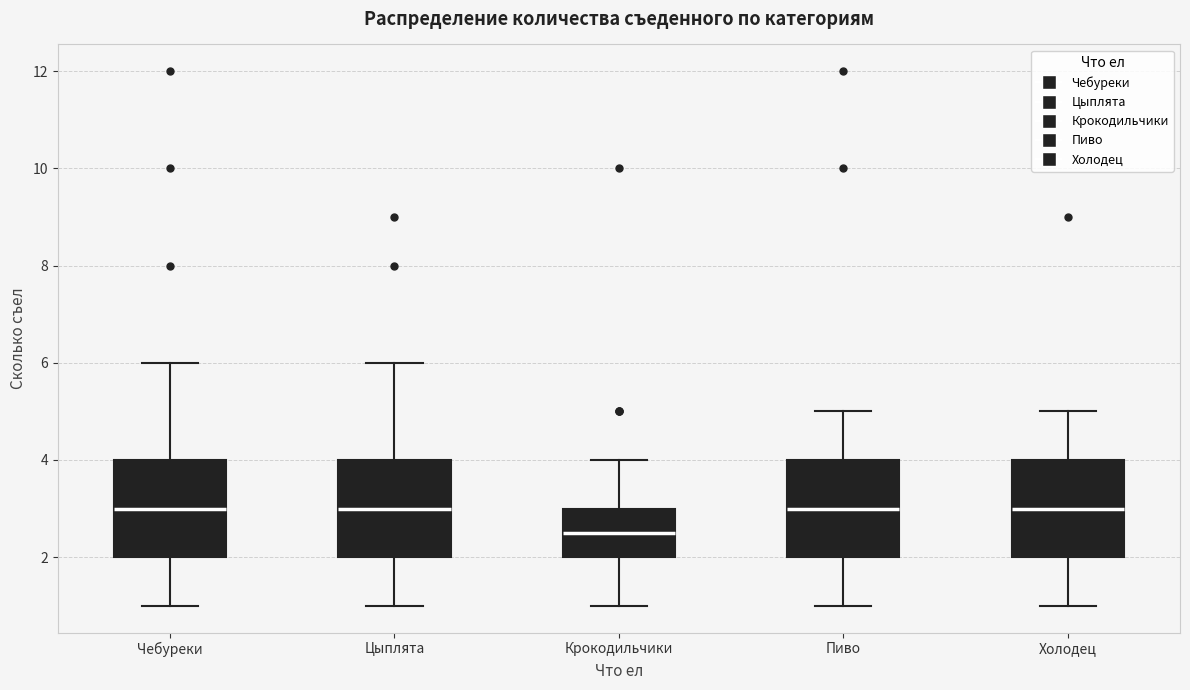

Reading left to right, read every box against the y-axis: the position of its median line, the range the box covers, and the ends of its whiskers. The values are not printed on the chart, so give them approximately, as read against the axis.

Чебуреки: median 3.0, box 2.0 to 4.0, whiskers 1.0 to 6.0
Цыплята: median 3.0, box 2.0 to 4.0, whiskers 1.0 to 6.0
Крокодильчики: median 2.6, box 2.0 to 3.0, whiskers 1.0 to 4.0
Пиво: median 3.0, box 2.0 to 4.0, whiskers 1.0 to 5.0
Холодец: median 3.0, box 2.0 to 4.0, whiskers 1.0 to 5.0